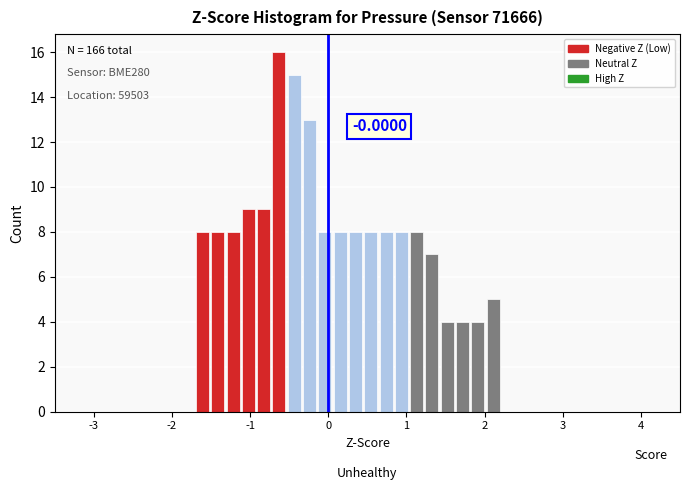

Read against the x-axis, roughly where is the centre of the tallest bar?

-0.6